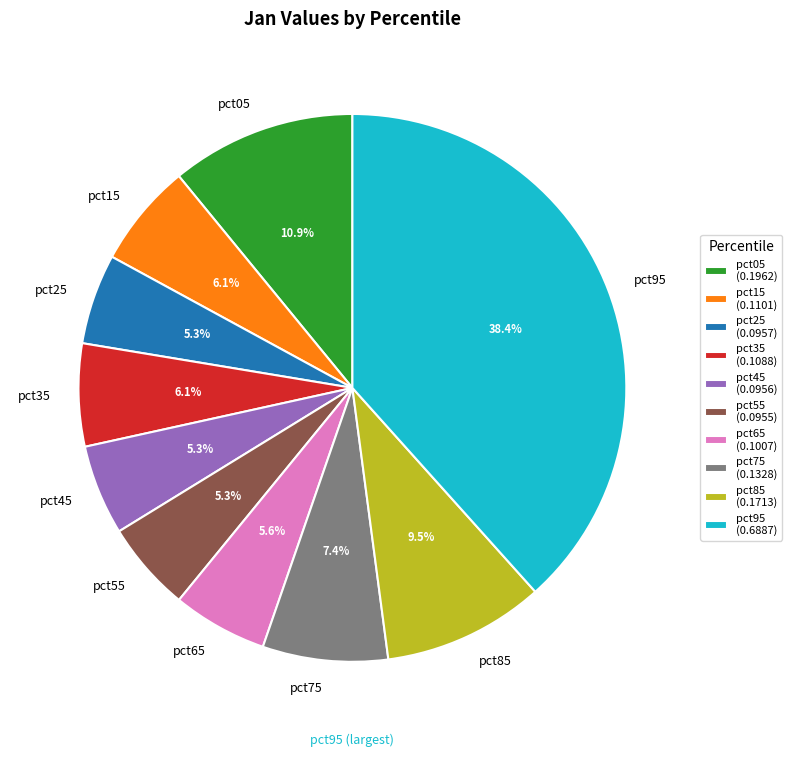

What percentage is the pct95 slice, to the nearest percent?

38%